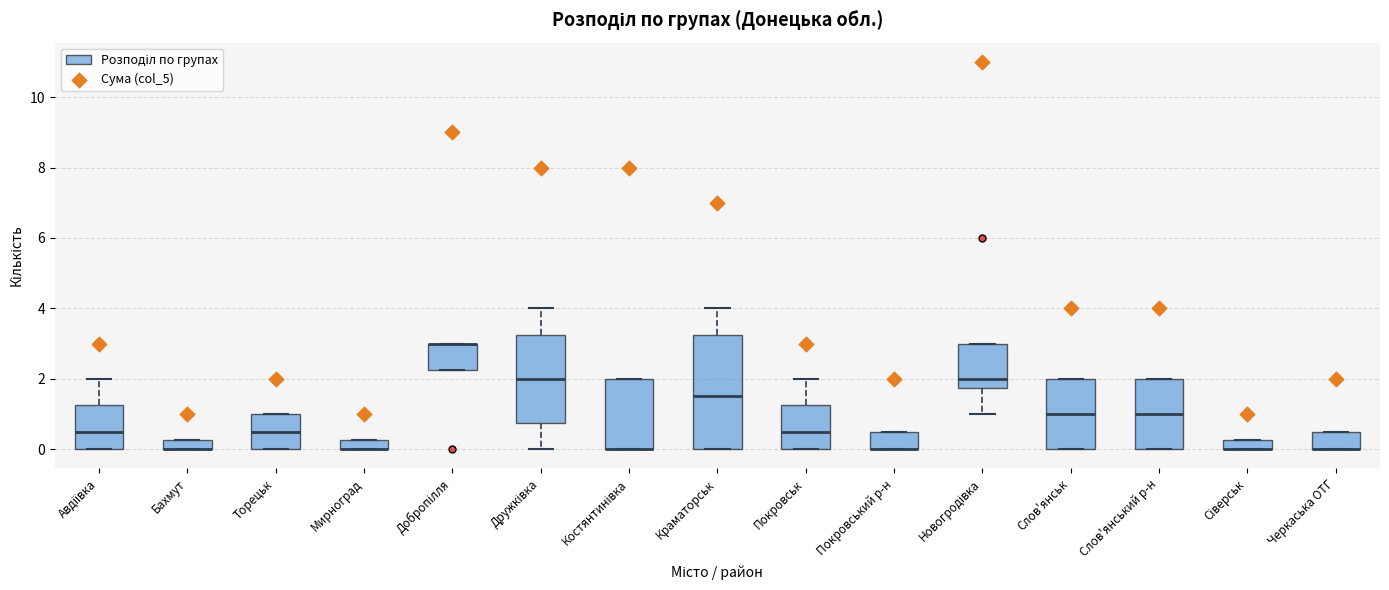

Comparing the boxes themselves (not the whiskers), which one is the tallest?

Краматорськ